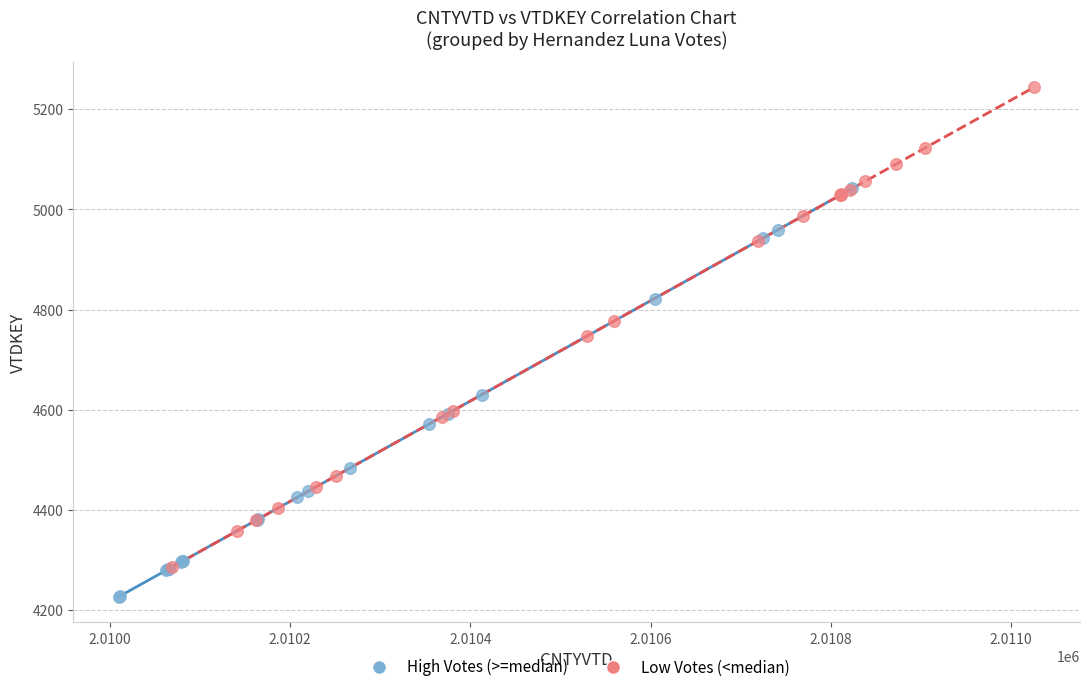

Which series reaches the minimum Y coordinate?

High Votes (>=median)